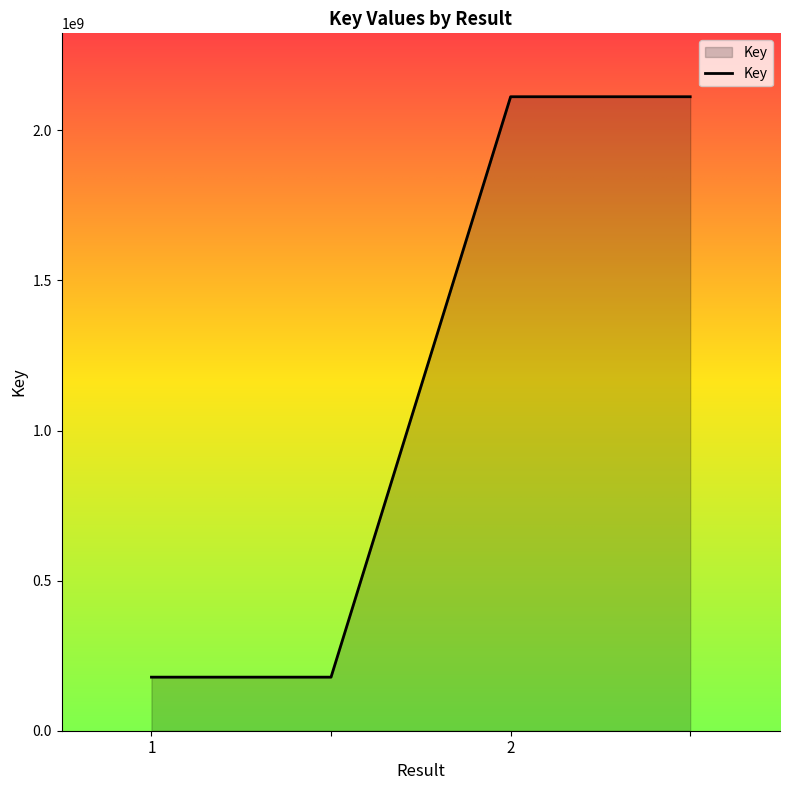

What is the difference between the second highest and minimum values?

1933589785